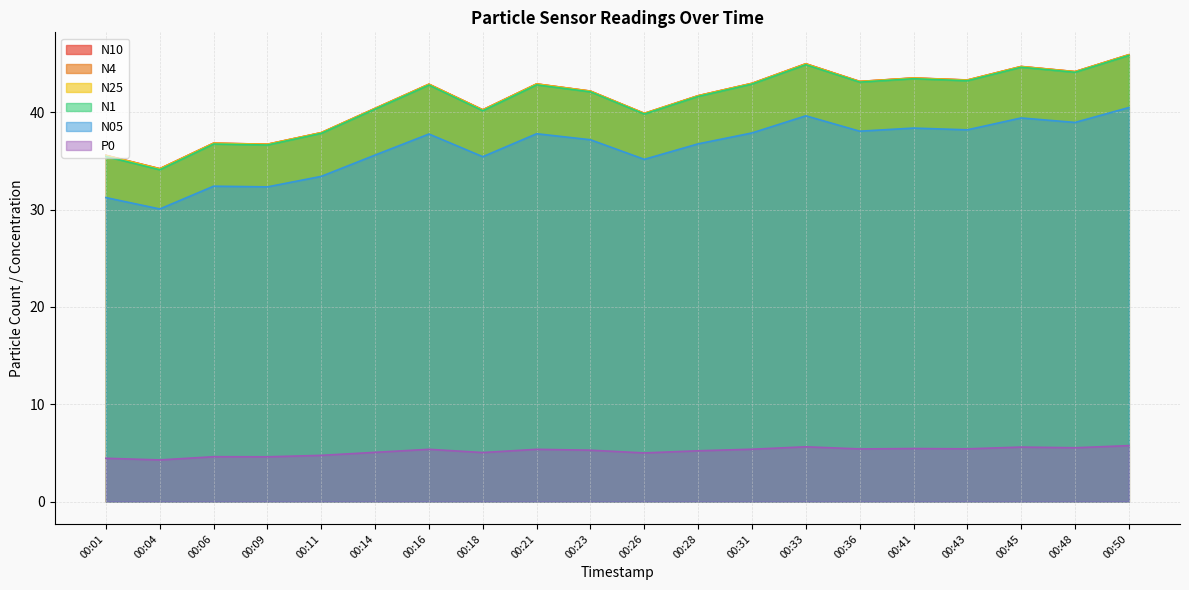

True or false: N4 and P0 intersect in this chart.

False